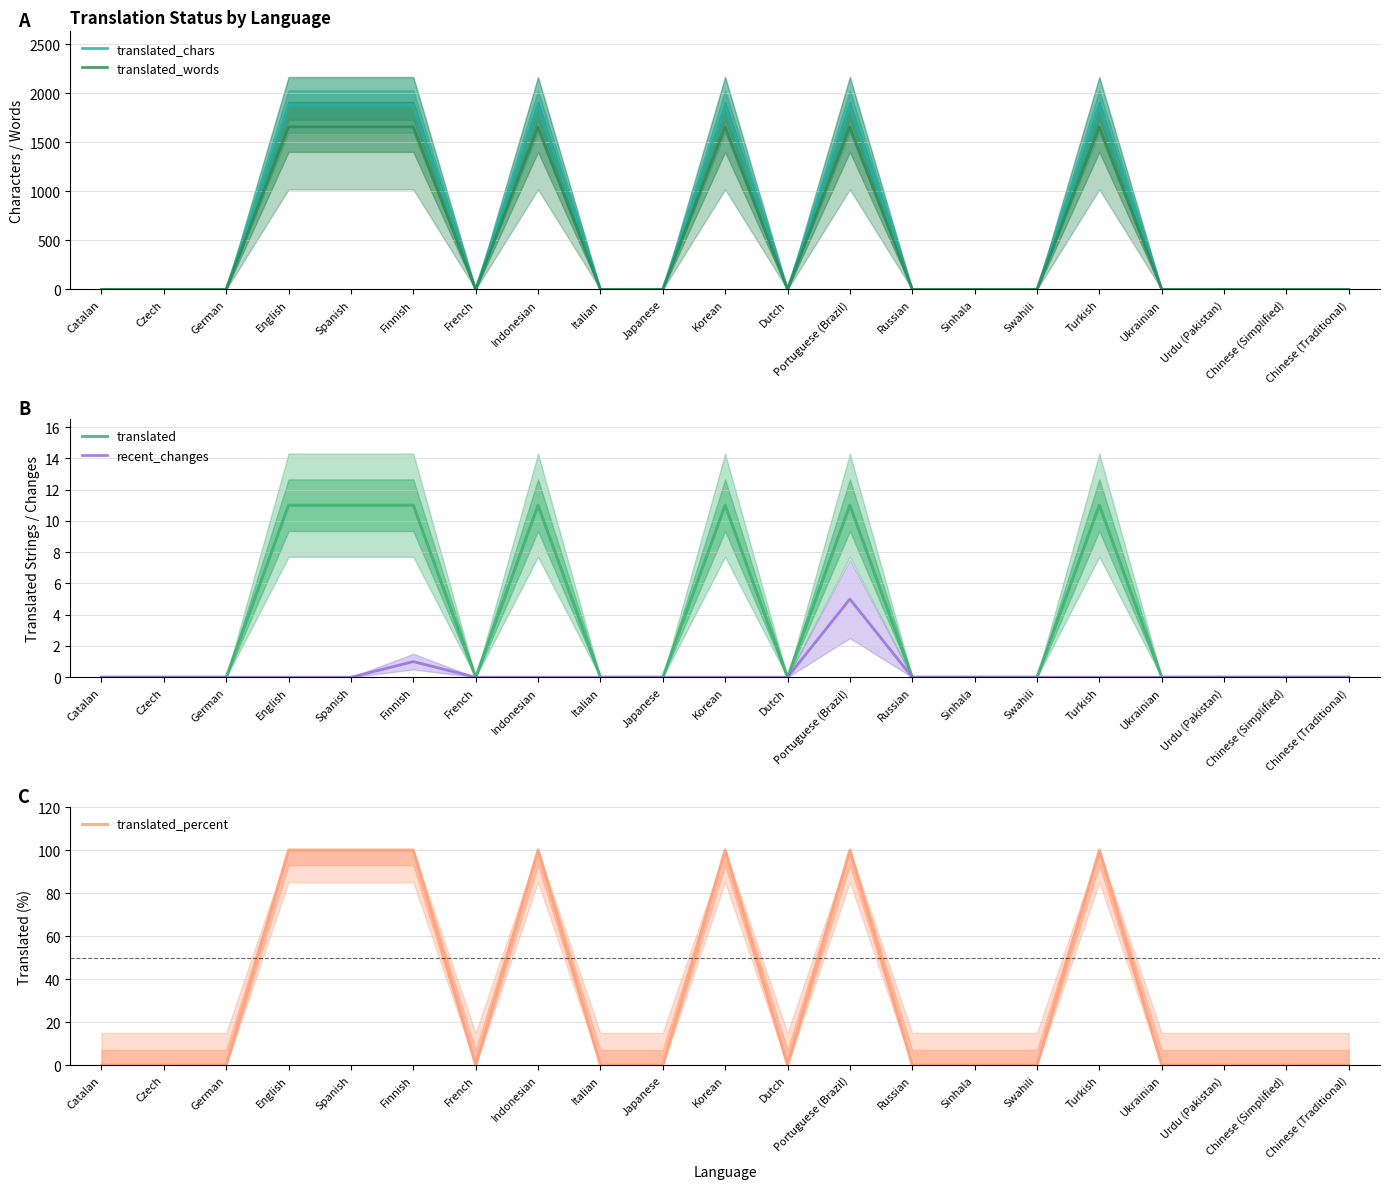

True or false: translated_chars and recent_changes cross at least once.

False